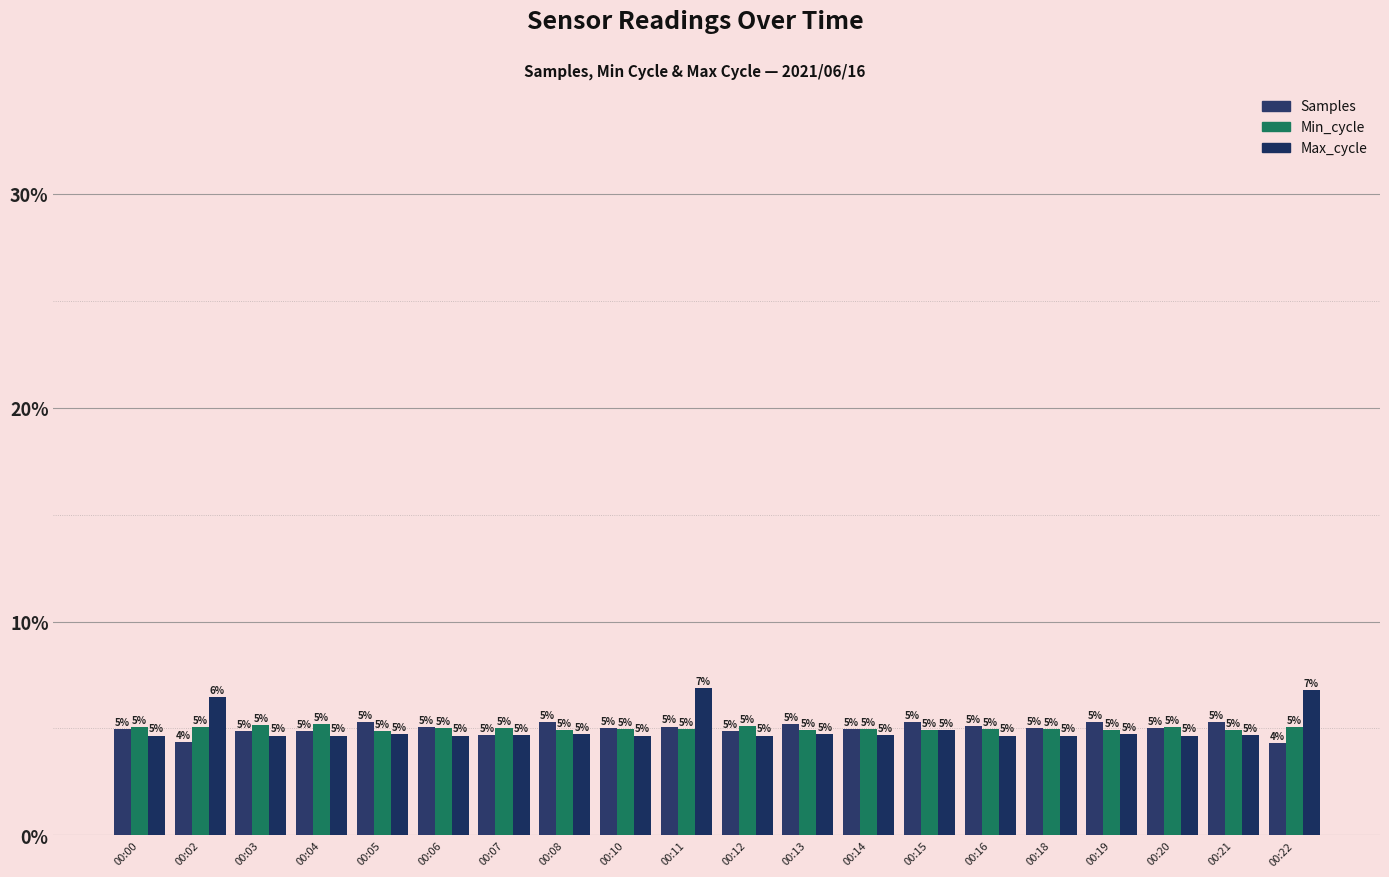

Which label corresponds to the smallest value in the chart?

00:22